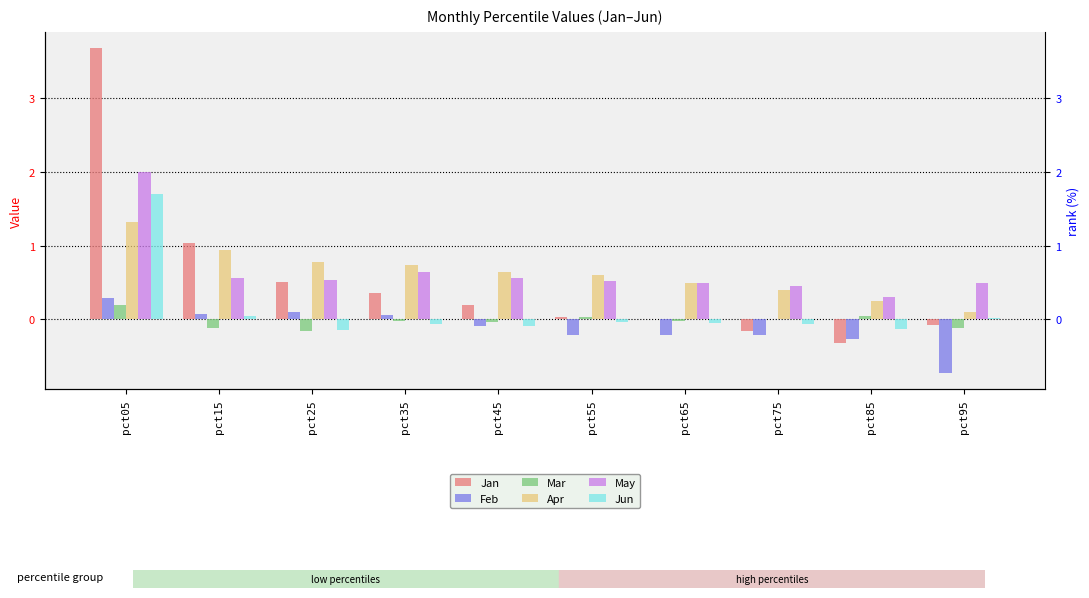

What is the value of the Jan bar at the 5th from the left?

0.2